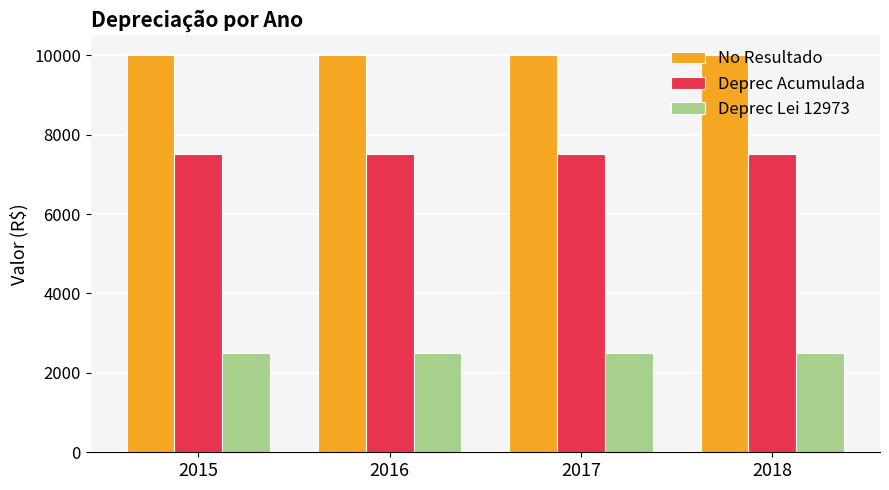

What is the maximum value for Deprec Lei 12973?

2500